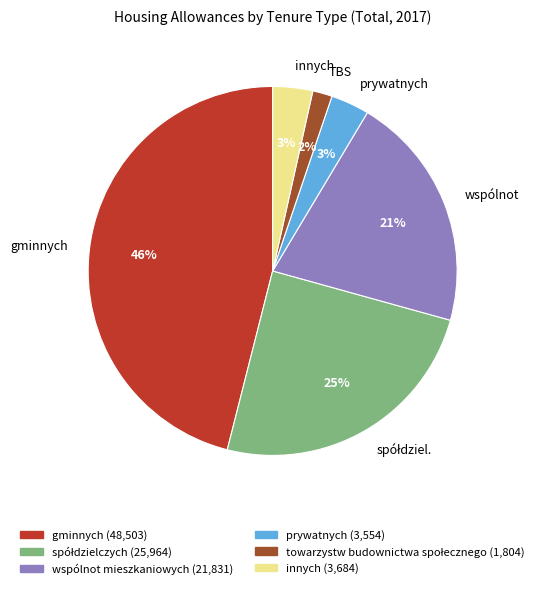

Do wspólnot and TBS together represent more than half of the pie?

No